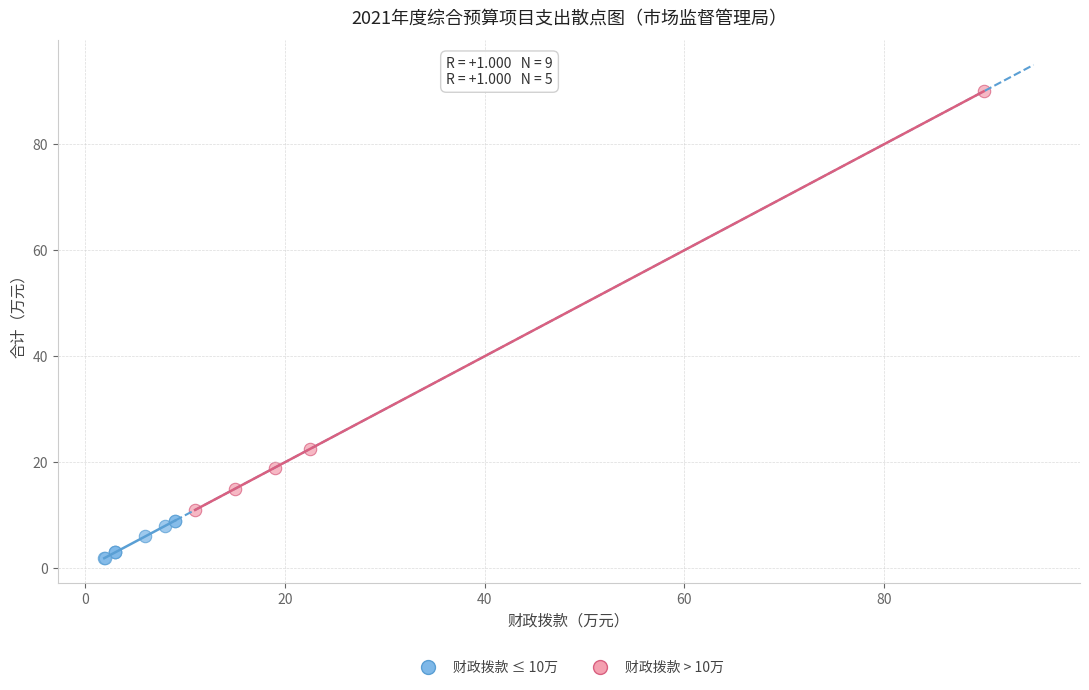

Which series contains the highest Y value?

财政拨款 > 10万